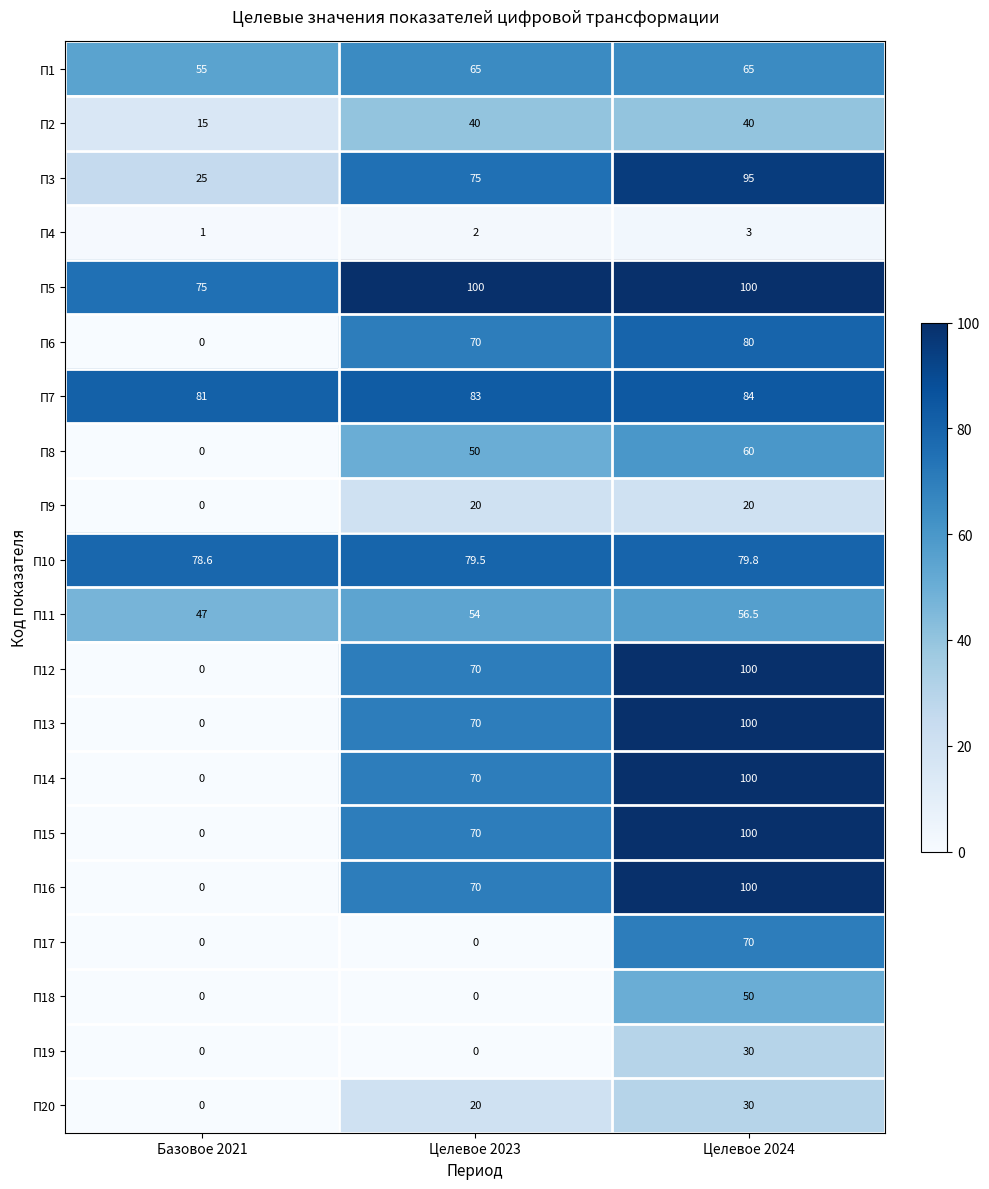

Which series has the largest total across all categories?

П5